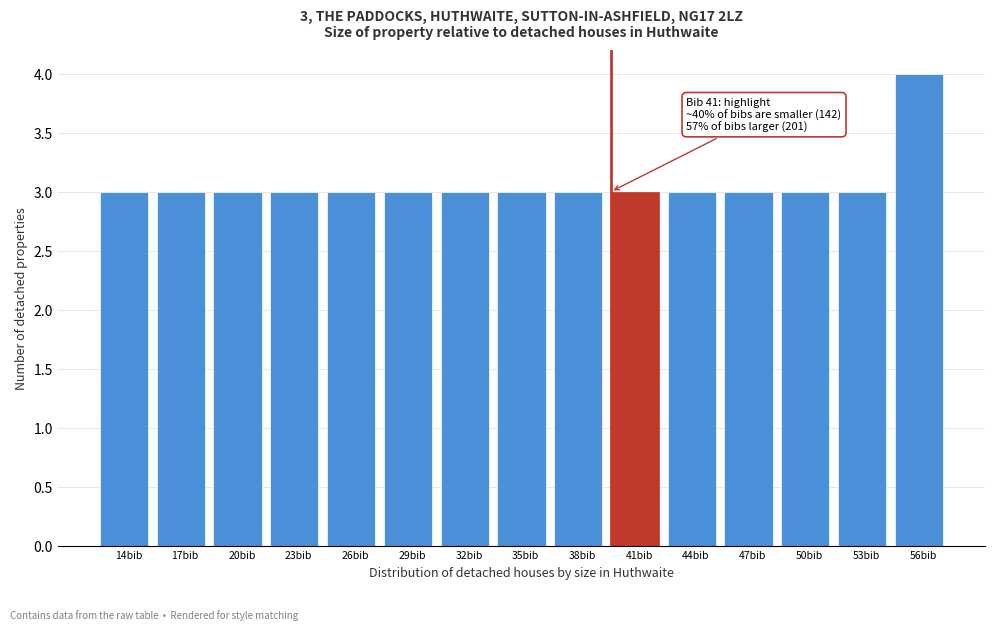

Reading left to right, extract all data points from this chart.

14bib=3	17bib=3	20bib=3	23bib=3	26bib=3	29bib=3	32bib=3	35bib=3	38bib=3	41bib=3	44bib=3	47bib=3	50bib=3	53bib=3	56bib=4